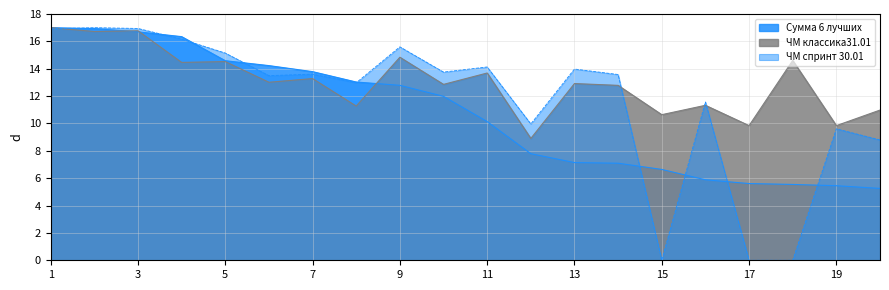

What is the sum of all ЧМ спринт 30.01 values?

233.2